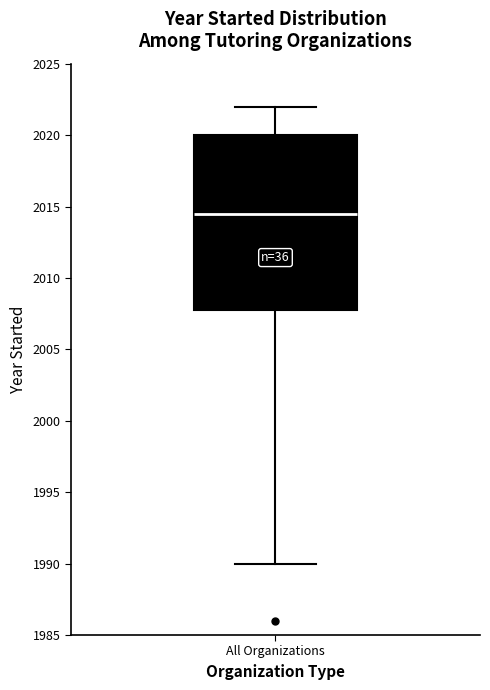

Where does the lower whisker of the box for All Organizations end on the y-axis? The values are not printed on the chart, so give them approximately, as read against the axis.

1990.0